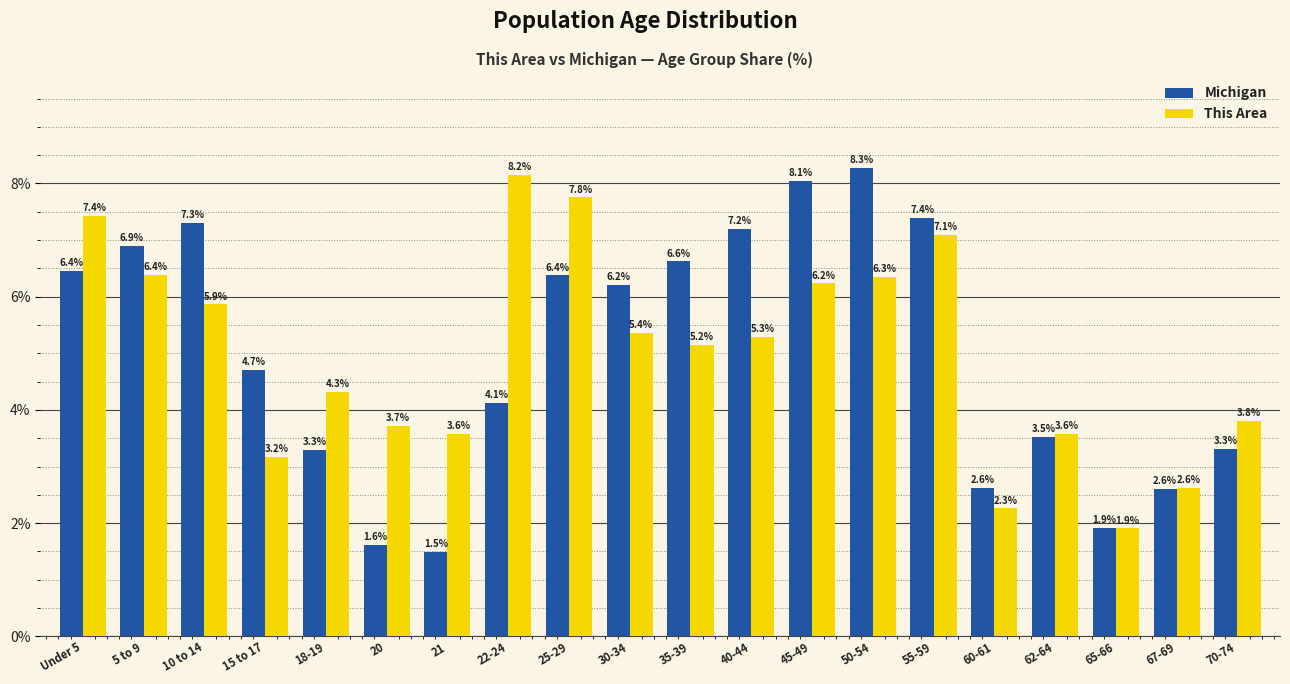

What is the smallest value displayed?

1.5